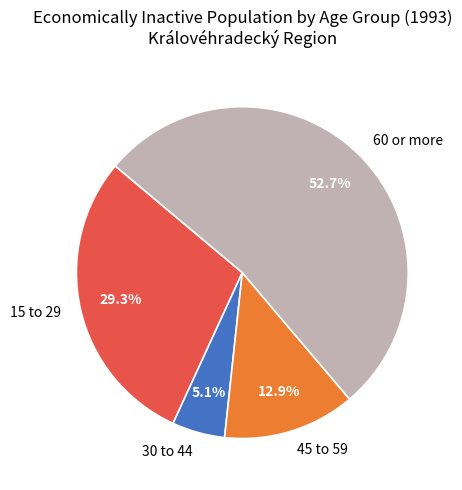

To the nearest percent, what is the combined percentage of 60 or more and 30 to 44?

58%